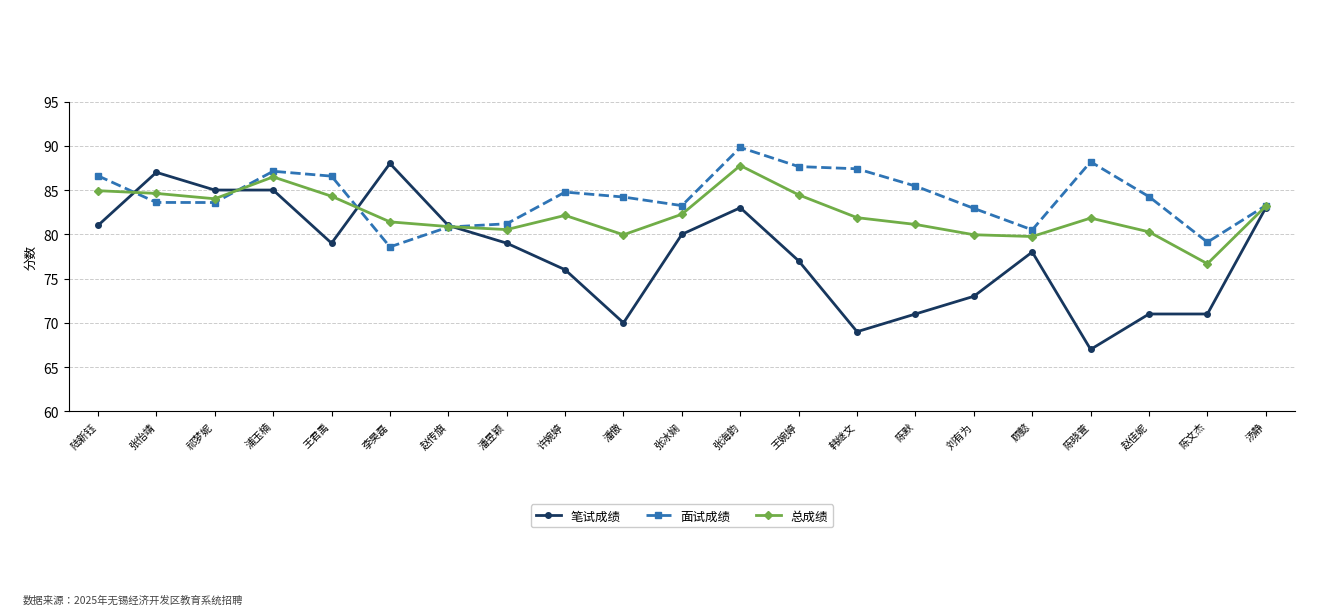

What is the value of the 笔试成绩 point at the 3rd from the left?

85.0